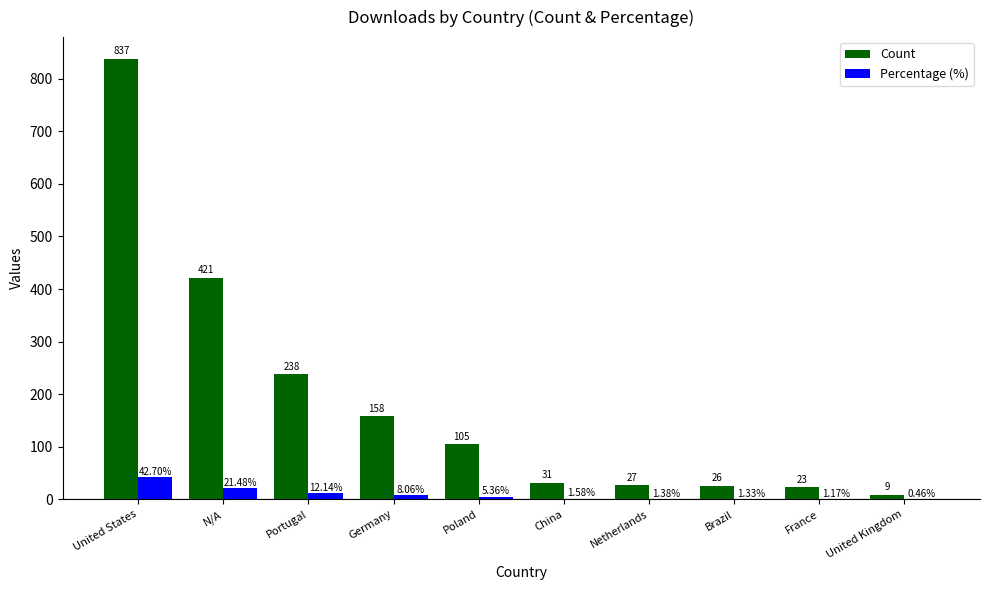

At which category is the sum across all series the highest?

United States